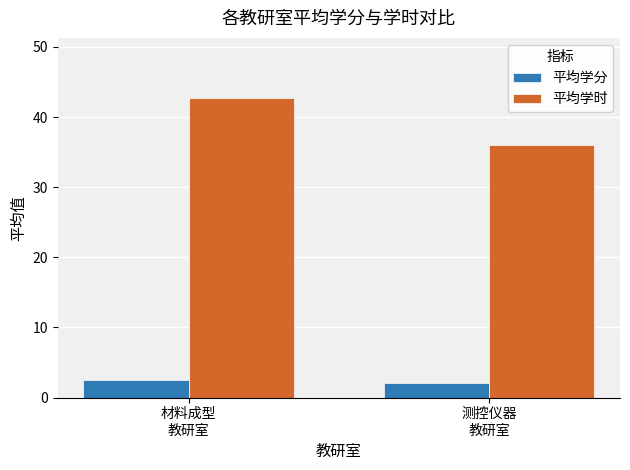

True or false: 平均学时 has a value of 56.7 at 材料成型
教研室.

False